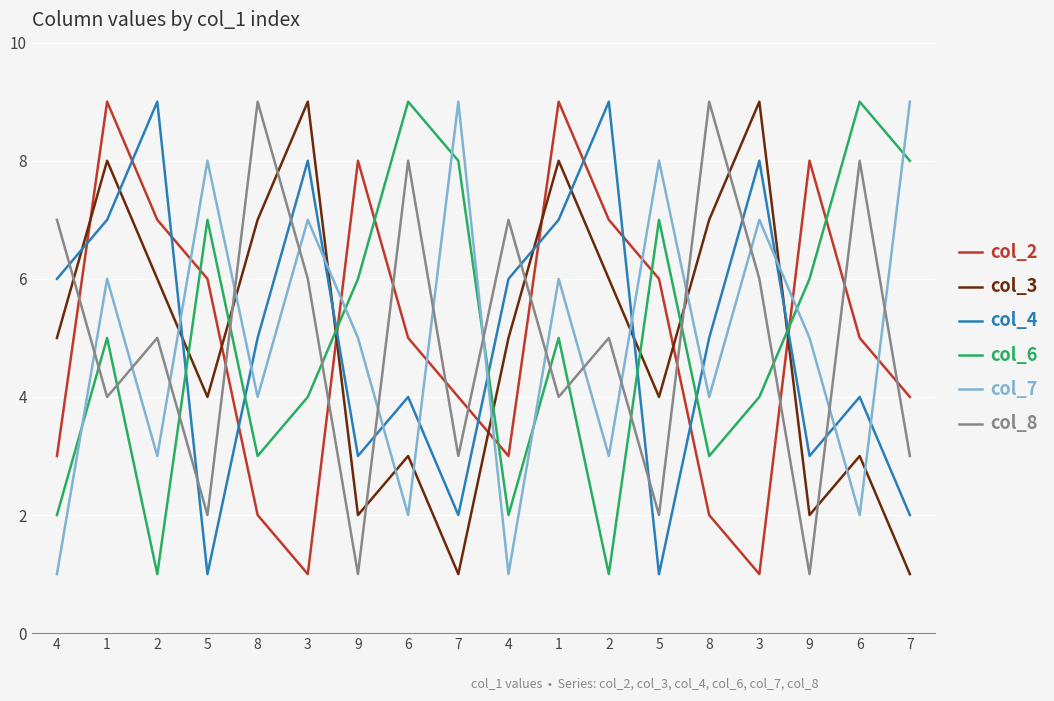

At which label does col_7 reach its minimum?

4